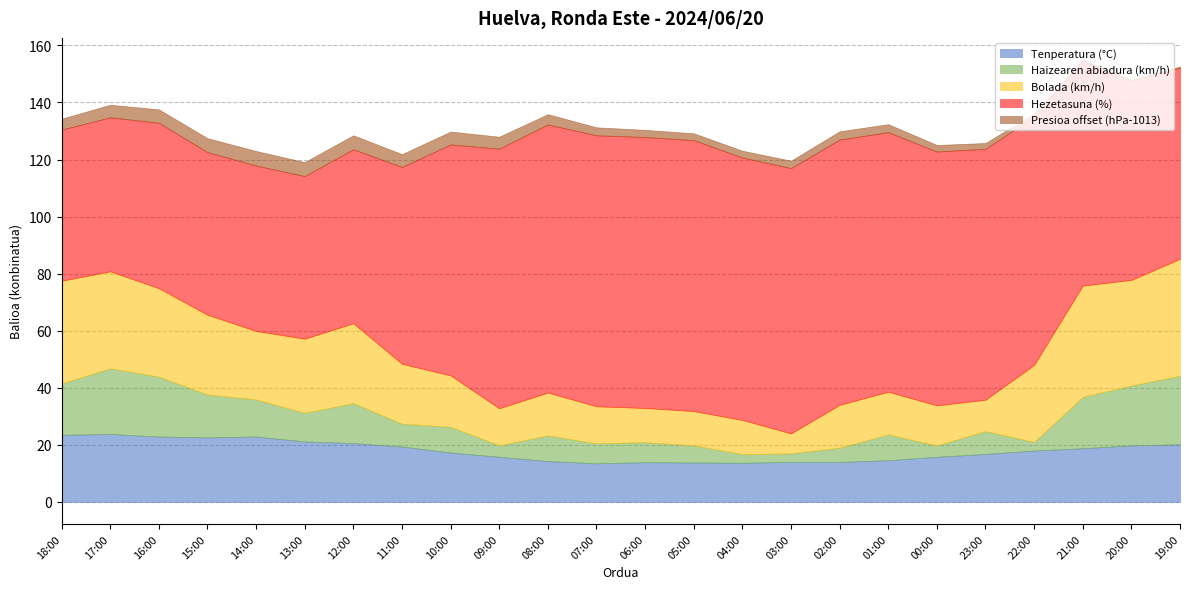

What are all the series names shown in the legend?

Tenperatura (°C), Haizearen abiadura (km/h), Bolada (km/h), Hezetasuna (%), Presioa offset (hPa-1013)